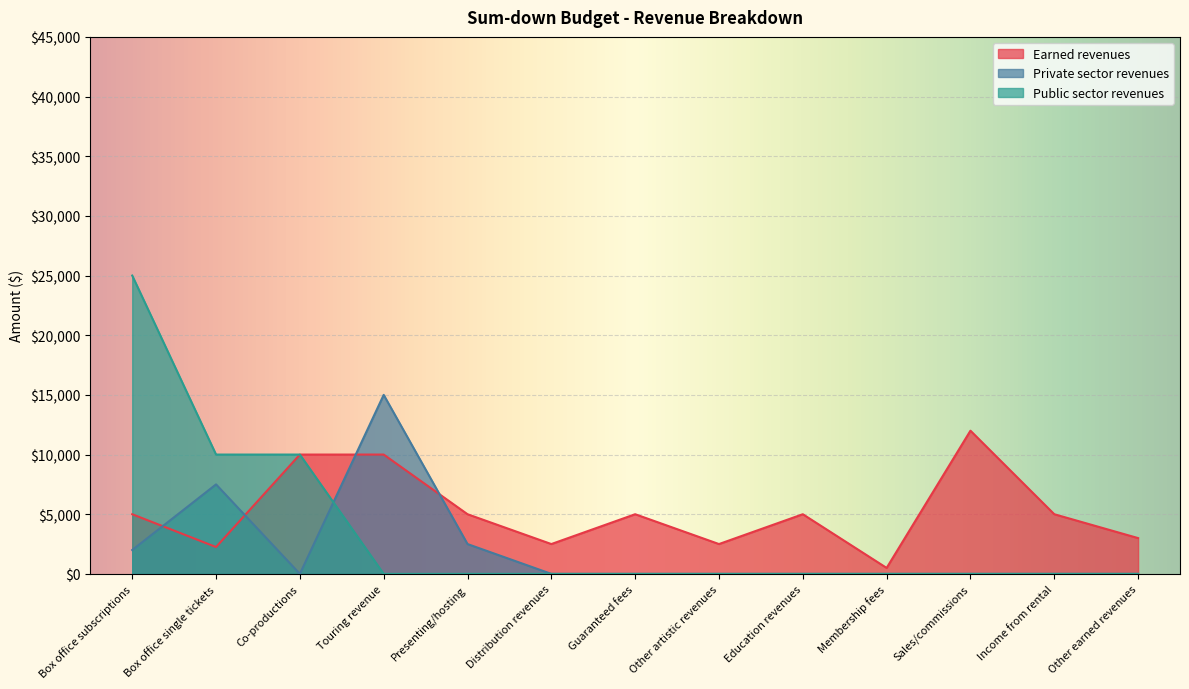

List the series in order of their overall mean, lowest first.

Private sector revenues, Public sector revenues, Earned revenues